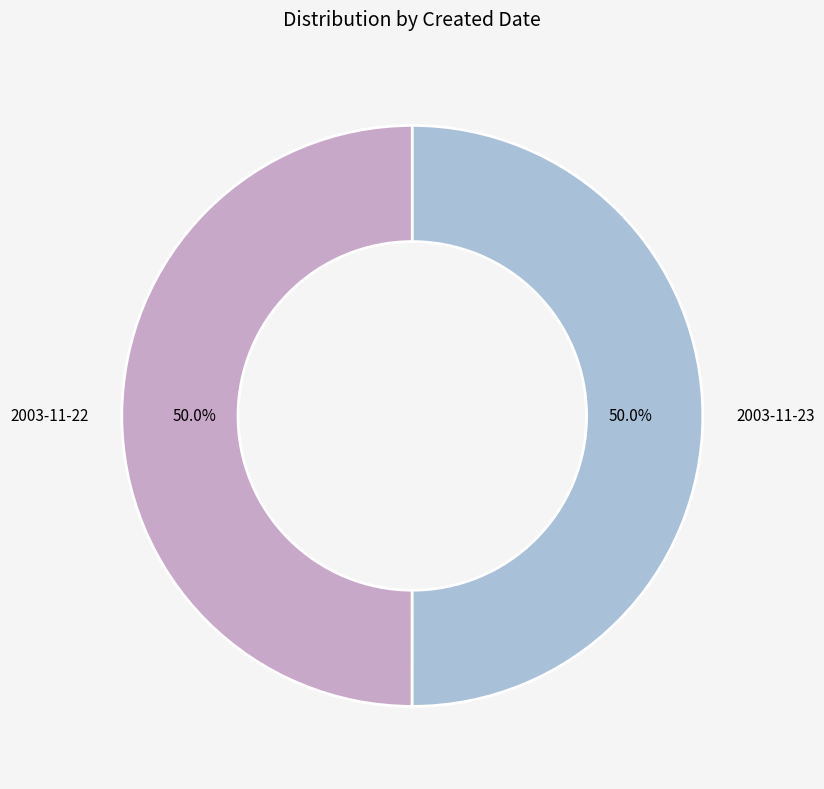

What percentage do 2003-11-23 and 2003-11-22 together represent?

100.0%